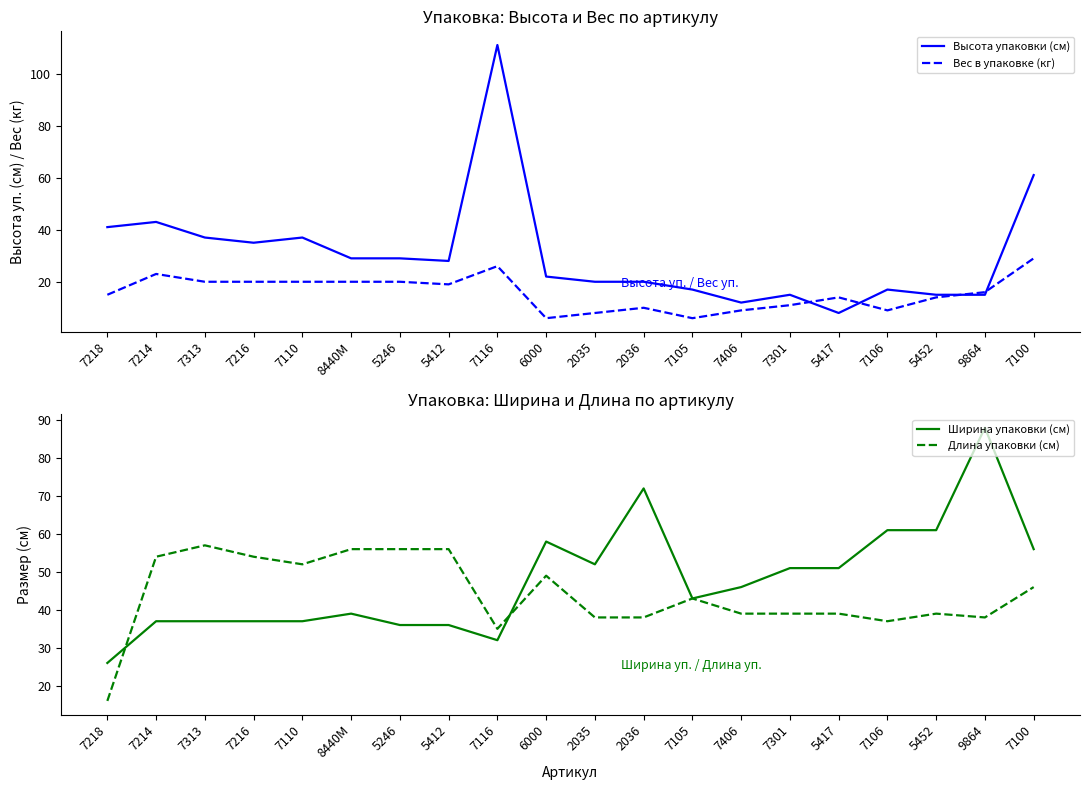

True or false: Длина упаковки (см) has a value of 12 at 7116.

False